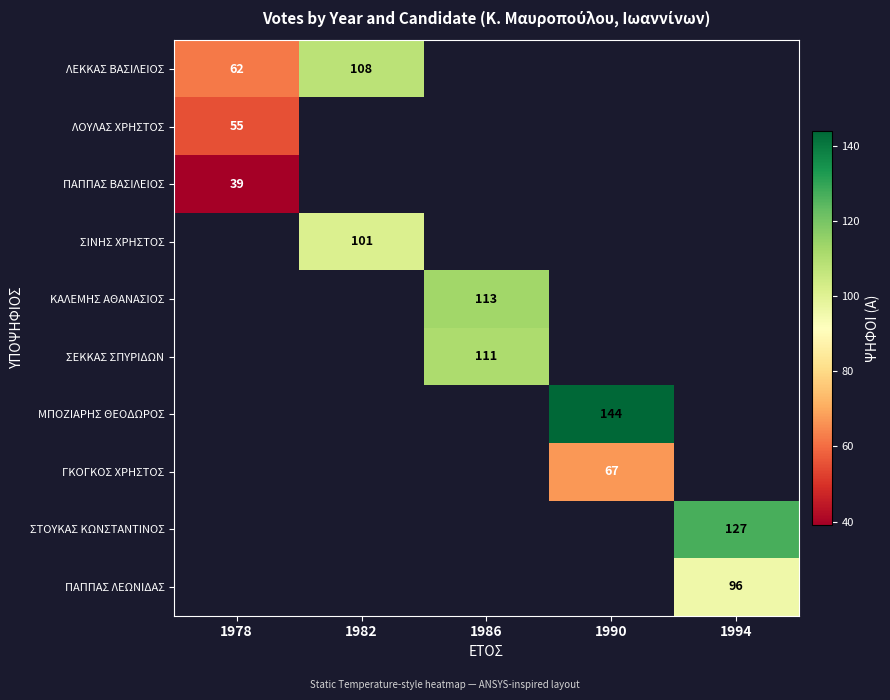

The value of ΠΑΠΠΑΣ ΒΑΣΙΛΕΙΟΣ at 1978 is 39. True or false?

True